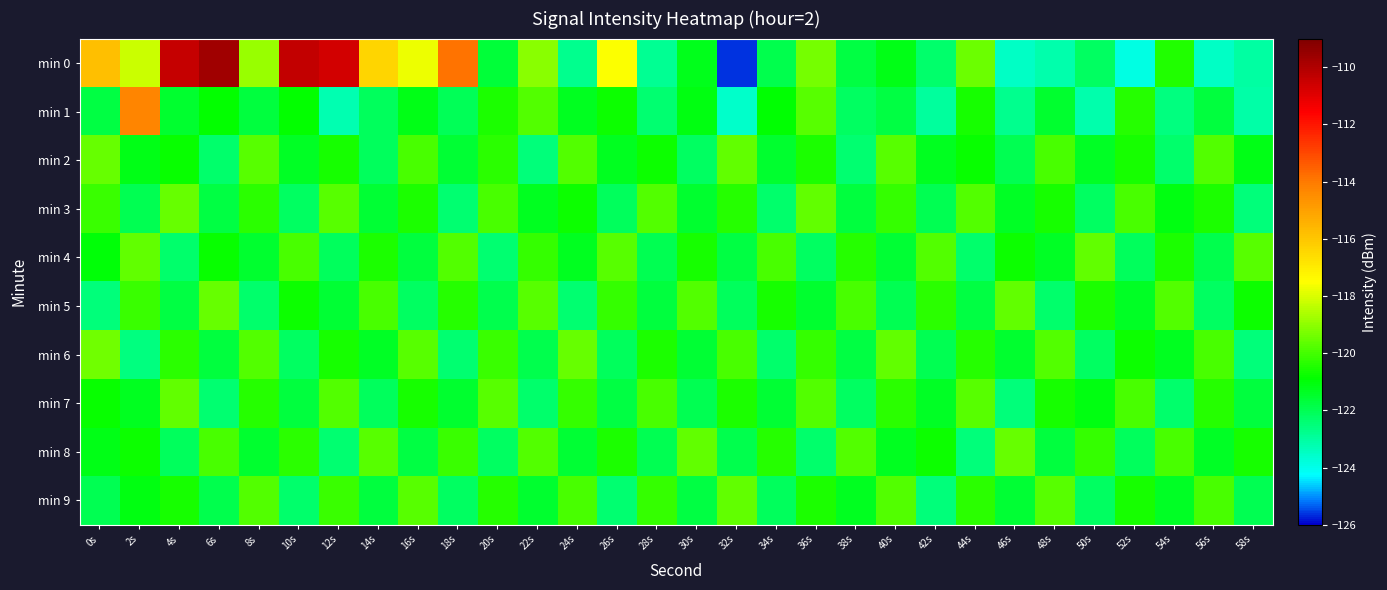

What is the difference between the highest and lowest values at 22s?

3.4